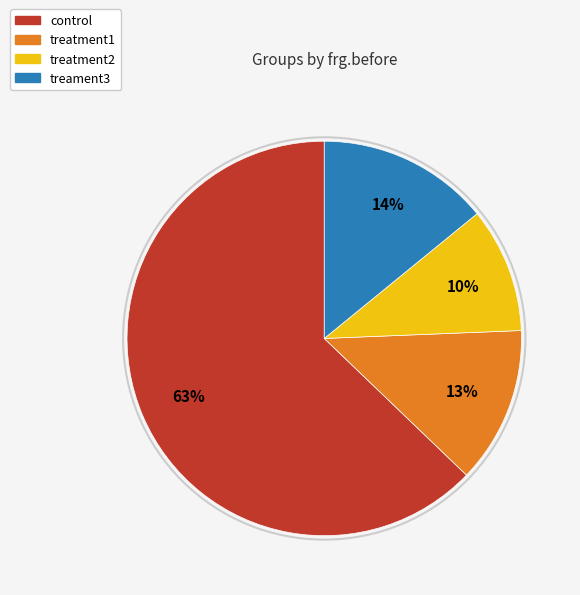

Rank the categories by value from lowest to highest.

treatment2, treatment1, treament3, control